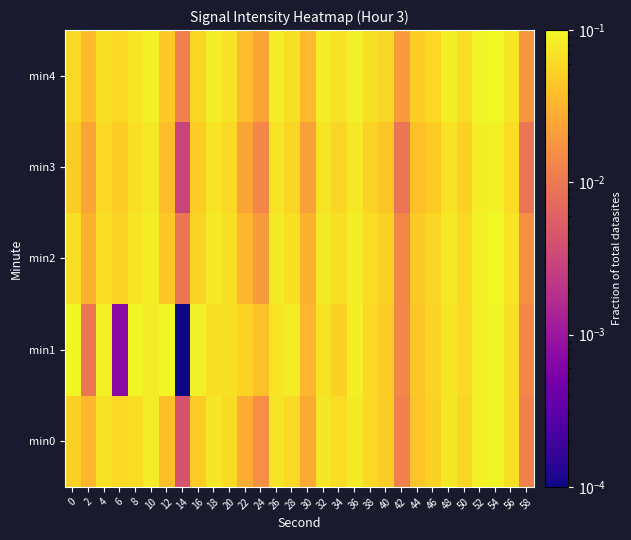

At 32, list the series in order from largest to smallest.

min4, min2, min0, min3, min1